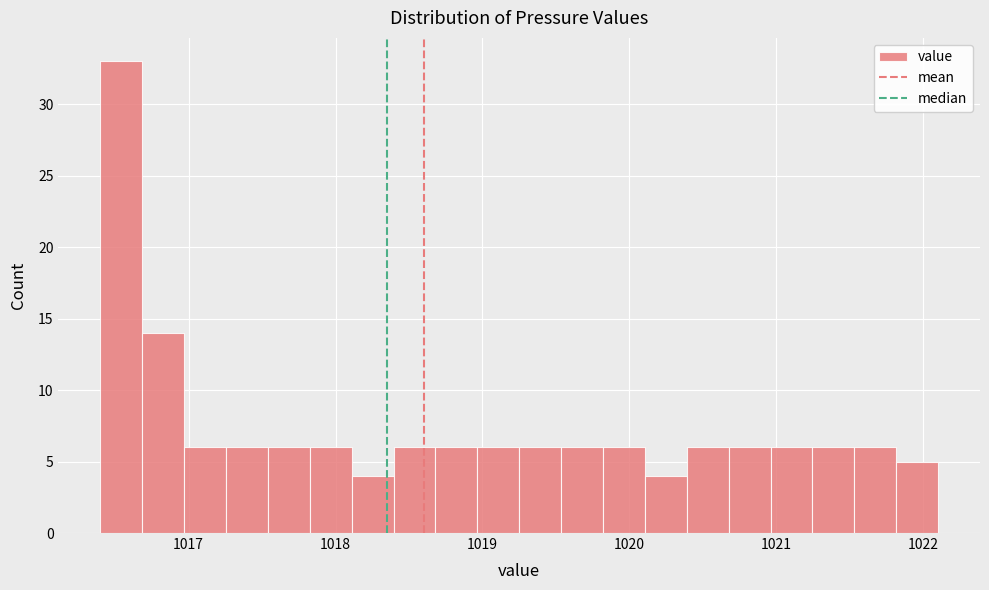

Around what value on the x-axis is the tallest bar? Give the approximate position of its centre, as read against the axis.

1016.5